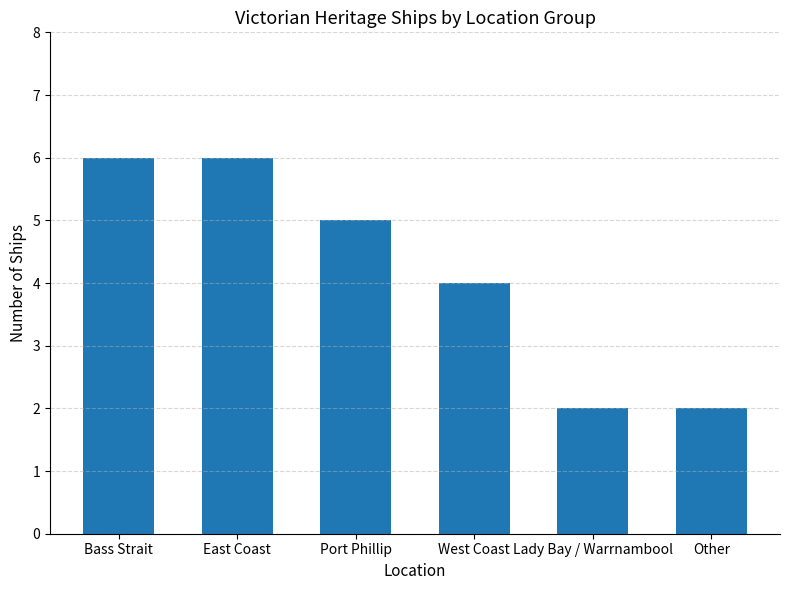

What is the smallest value displayed?

2